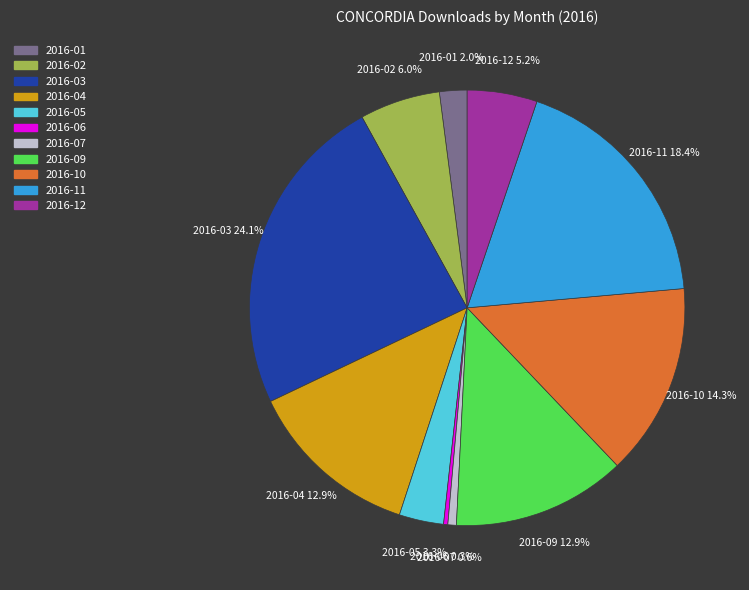

How many segments does this pie chart have?

11